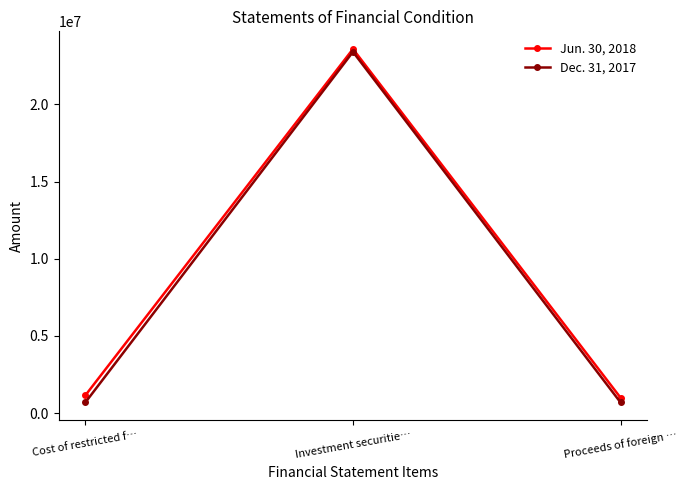

The value of Dec. 31, 2017 at Cost of restricted f… is 693564. True or false?

True